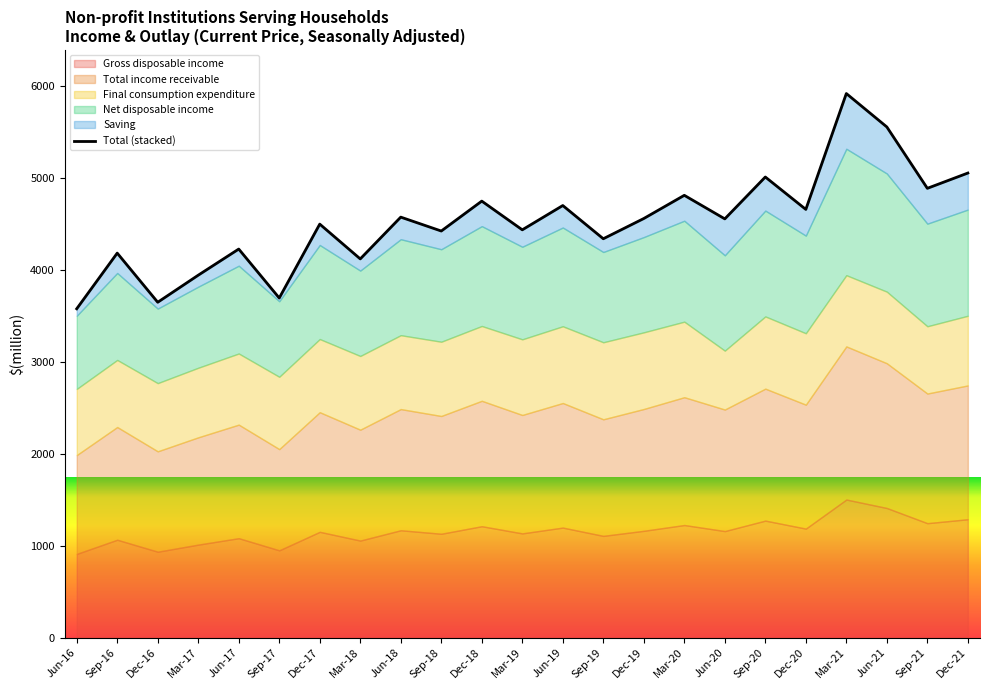

List the labels in order of value, smallest first.

Jun-16, Dec-16, Sep-17, Mar-17, Mar-18, Sep-16, Jun-17, Sep-19, Sep-18, Mar-19, Dec-17, Jun-20, Dec-19, Jun-18, Dec-20, Jun-19, Dec-18, Mar-20, Sep-21, Sep-20, Dec-21, Jun-21, Mar-21